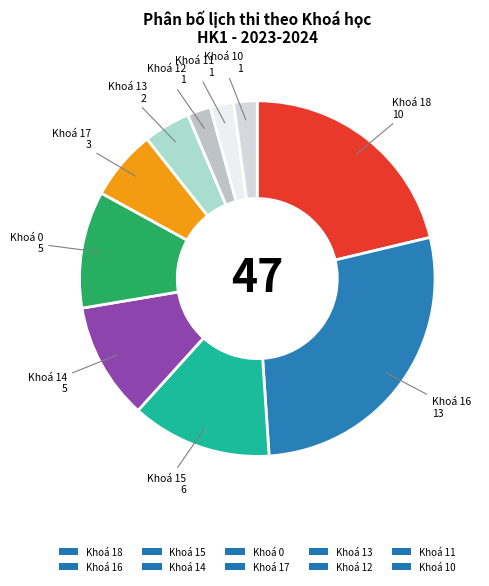

Is Khoá 15 the majority of the pie?

No